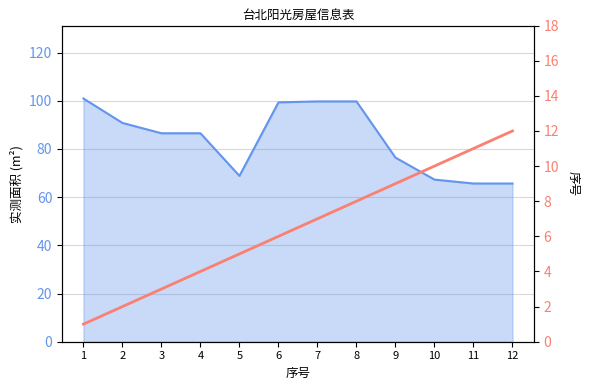

List the labels in order of 实测面积 value, largest first.

1, 7, 8, 6, 2, 3, 4, 9, 5, 10, 11, 12